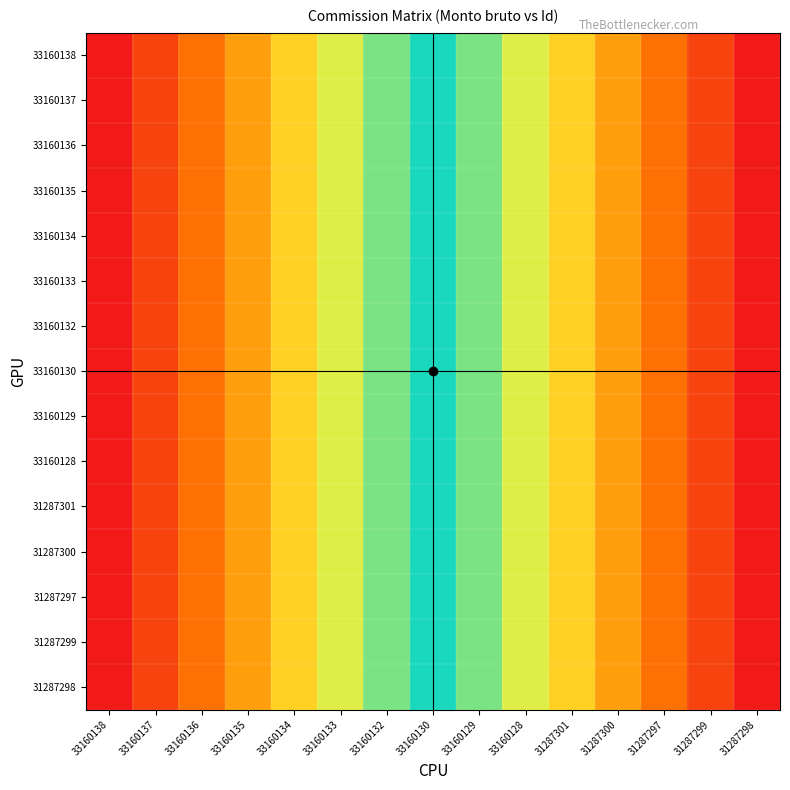

Which has a higher value, 33160128 or 33160130?

33160128